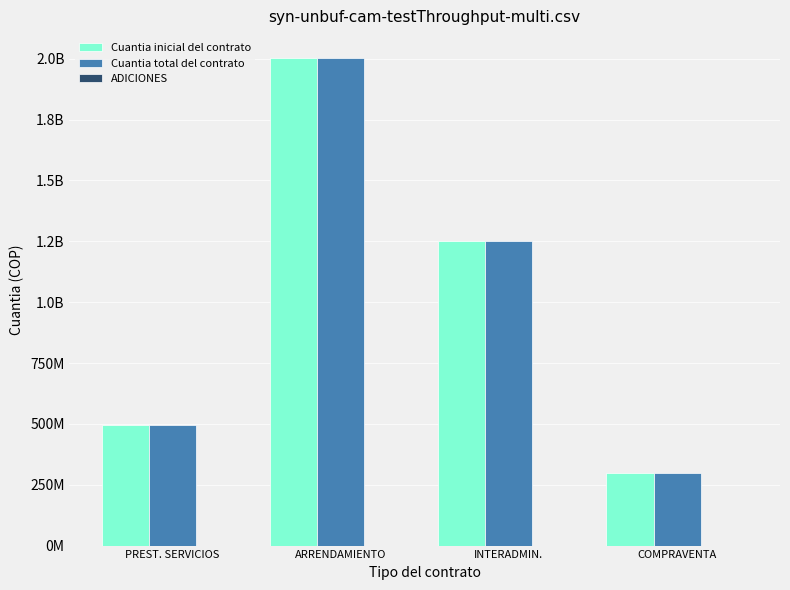

Does the chart contain any negative values?

No